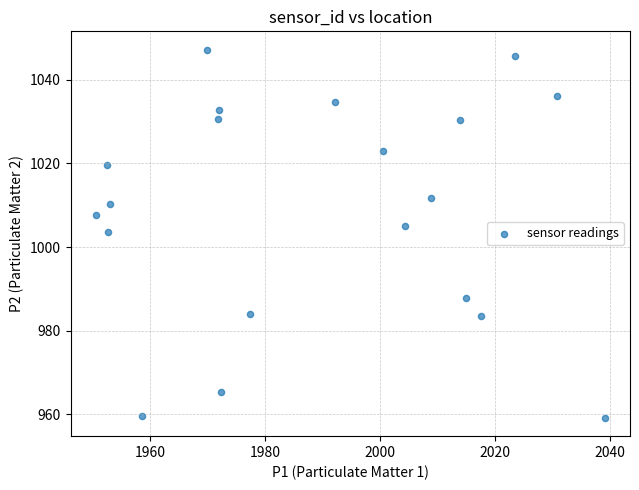

What is the range of Y values (max minus min)?

88.0